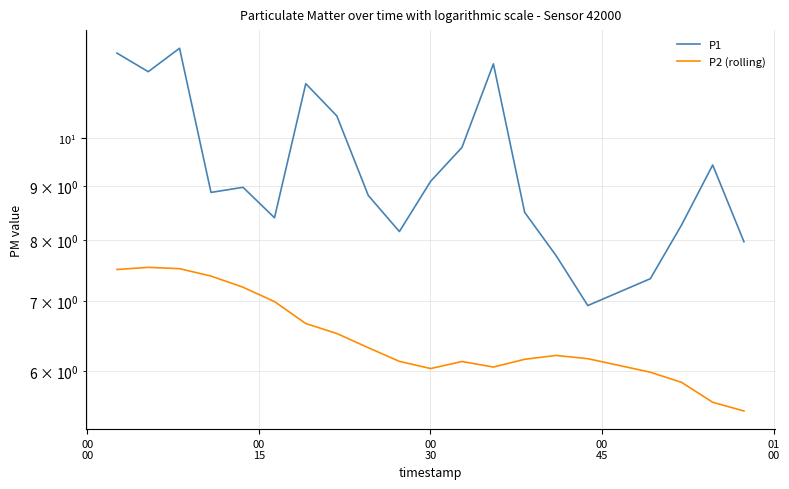

True or false: P1 and P2 (rolling) intersect in this chart.

False